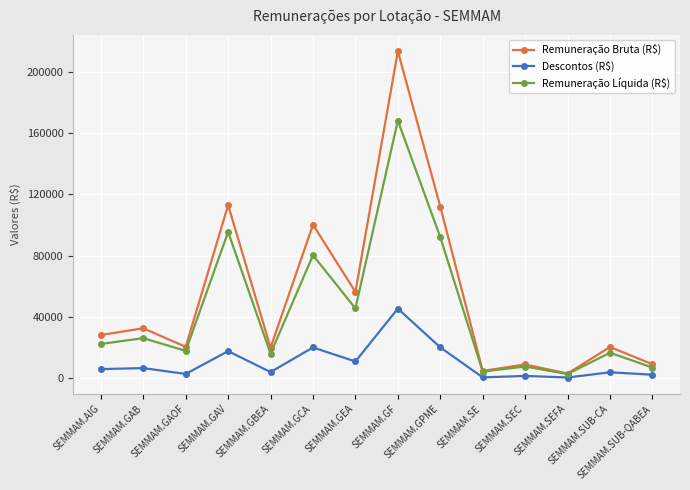

True or false: Remuneração Líquida (R$) and Descontos (R$) cross at least once.

False